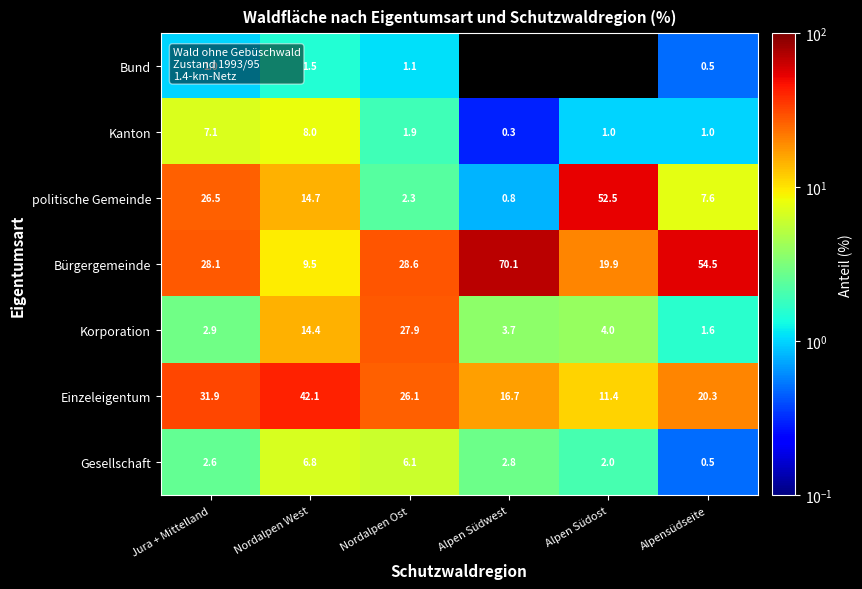

What is the spread (max minus min) of values at Nordalpen West?

40.6